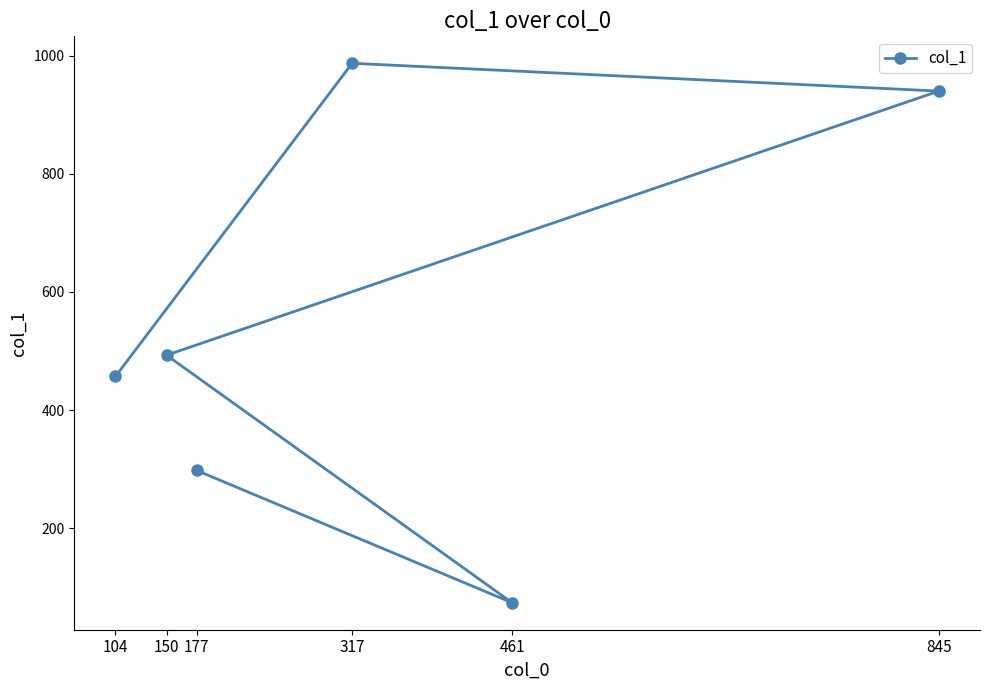

Approximately how many times larger is the value at 177 compared to 461?

4.0